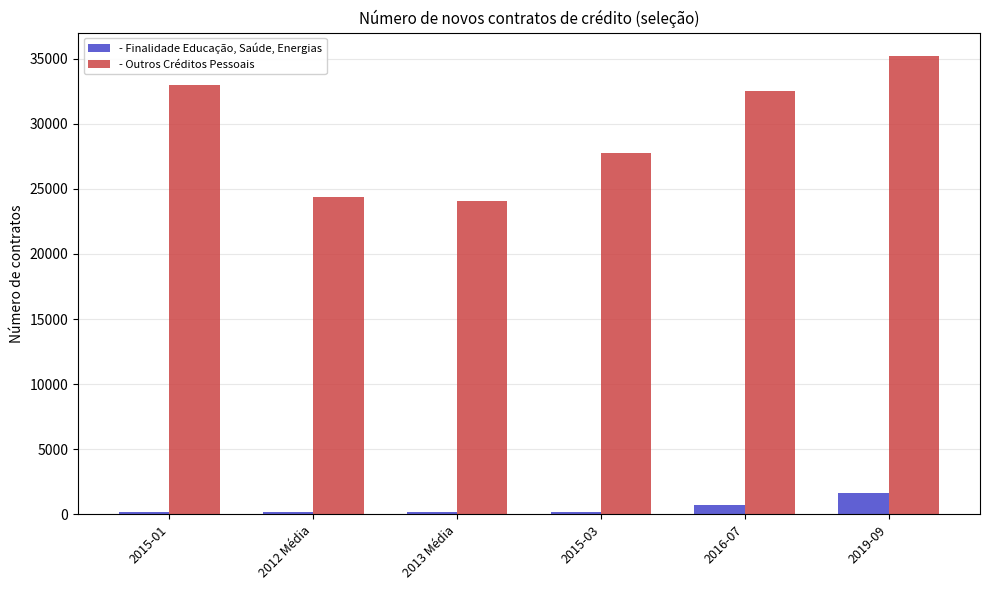

List the labels in order of - Outros Créditos Pessoais value, largest first.

2019-09, 2015-01, 2016-07, 2015-03, 2012 Média, 2013 Média